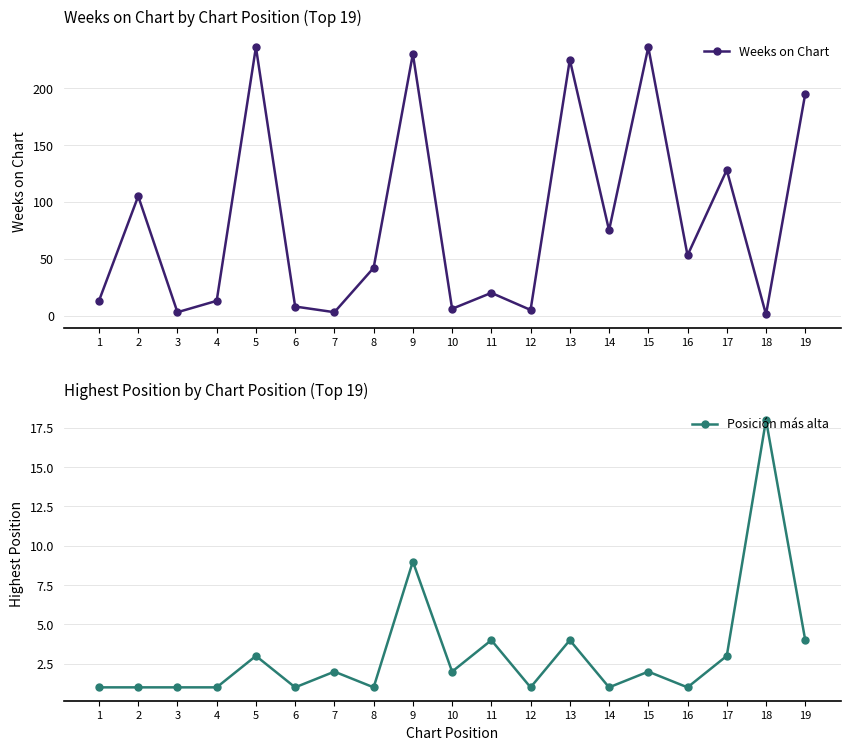

Which has a higher value, 16 or 3?

16